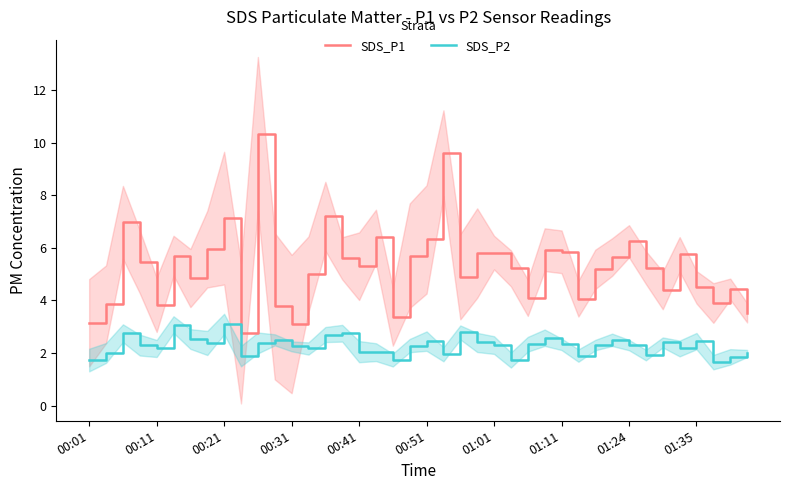

True or false: SDS_P1 and SDS_P2 intersect in this chart.

False